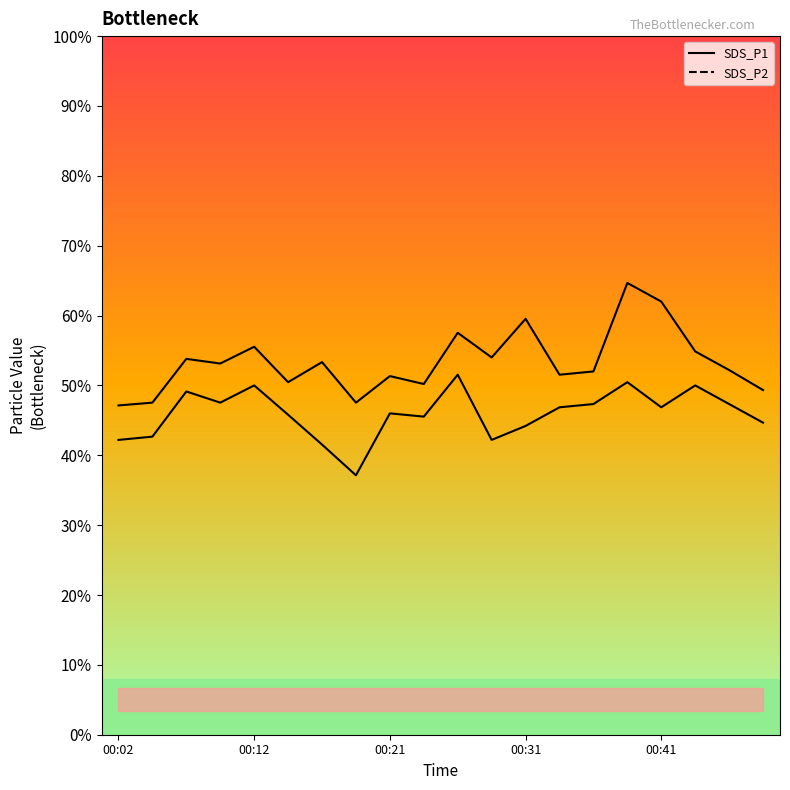

How many lines are shown in the chart?

2